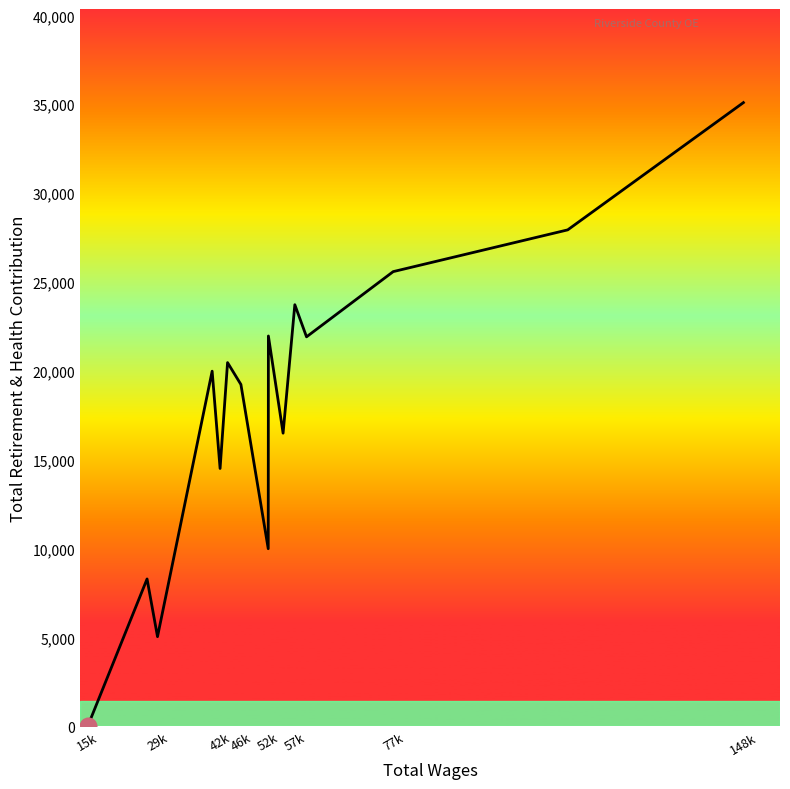

What is the maximum value shown in the chart?

35094